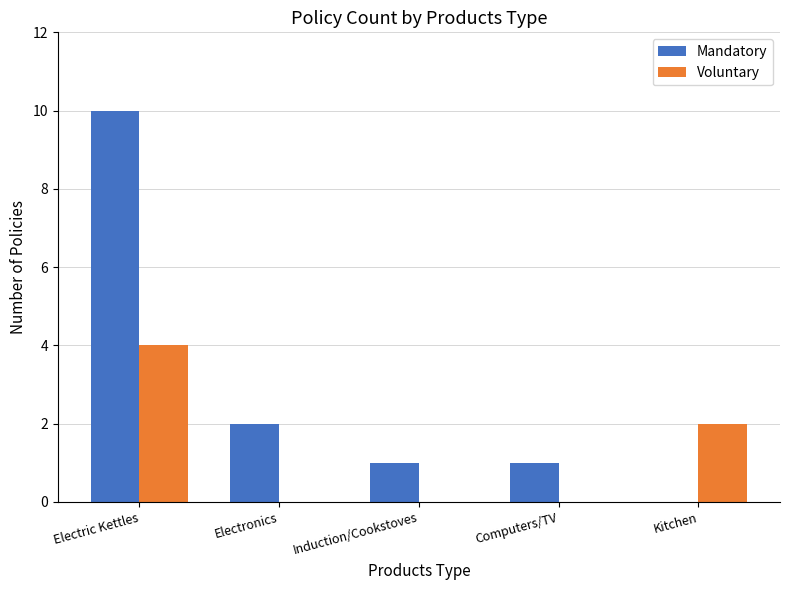

Is it true that Voluntary equals 4 at Electric Kettles?

True